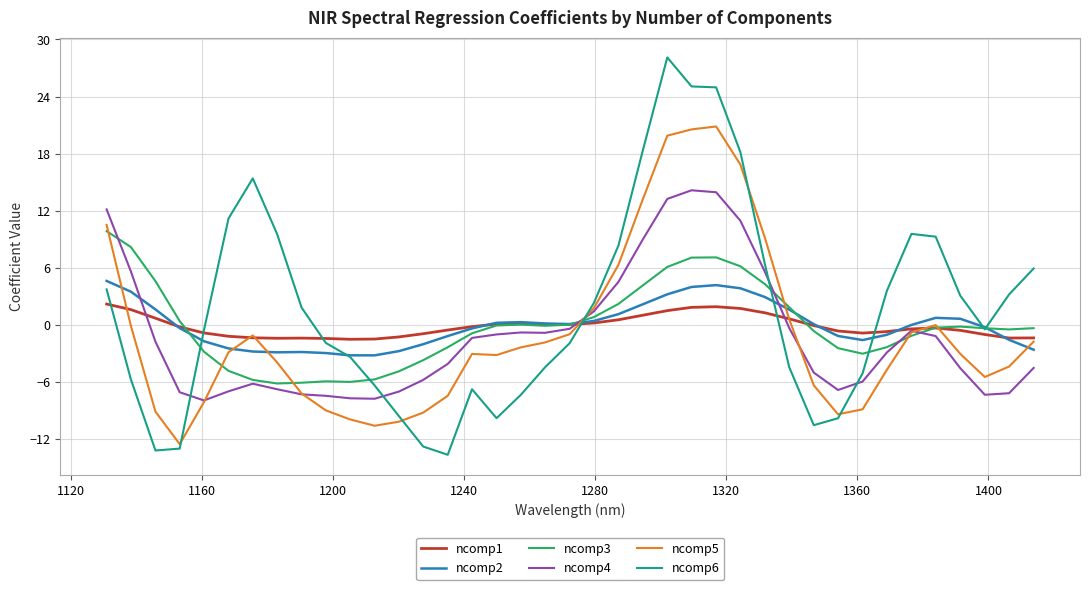

What is the highest value of the ncomp5 series?

20.9